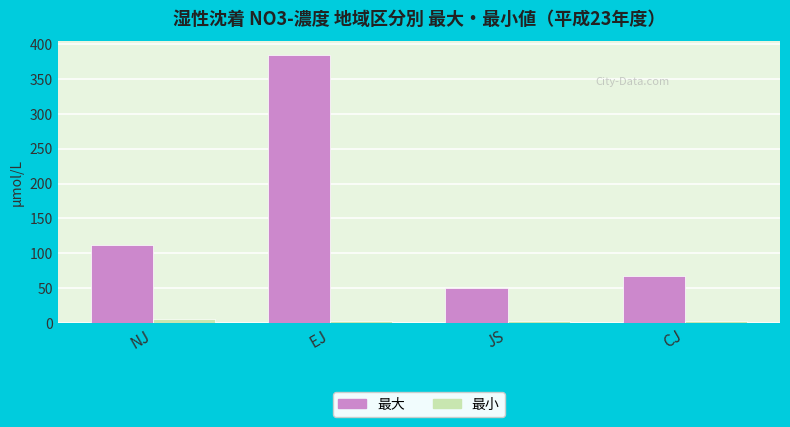

How many values in the 最大 series are below 111?

2